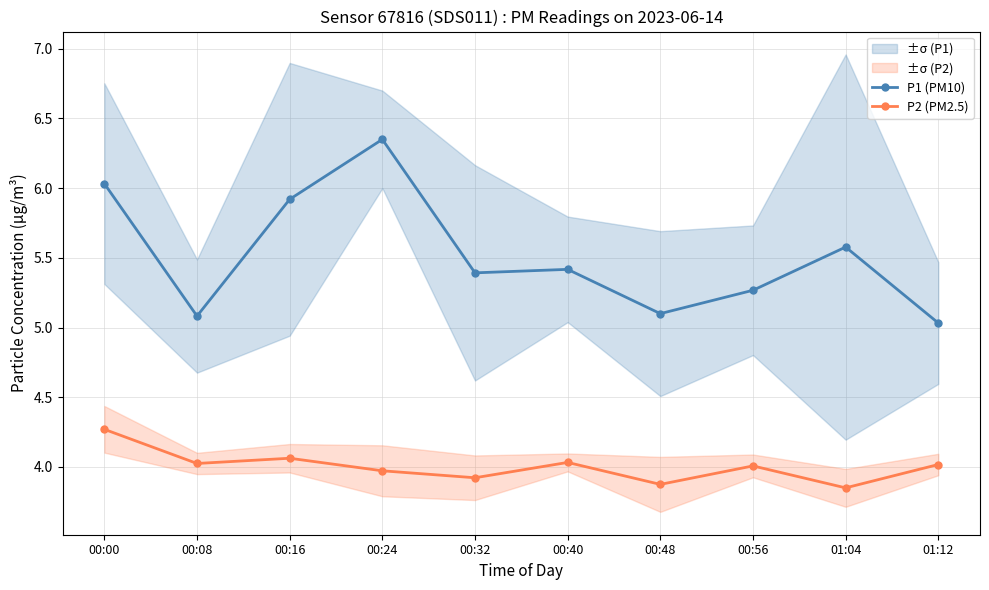

Reading left to right, transcribe all the data shown in this chart.

P1 (PM10): 6.0	5.1	5.9	6.4	5.4	5.4	5.1	5.3	5.6	5.0
P2 (PM2.5): 4.3	4.0	4.1	4.0	3.9	4.0	3.9	4.0	3.8	4.0